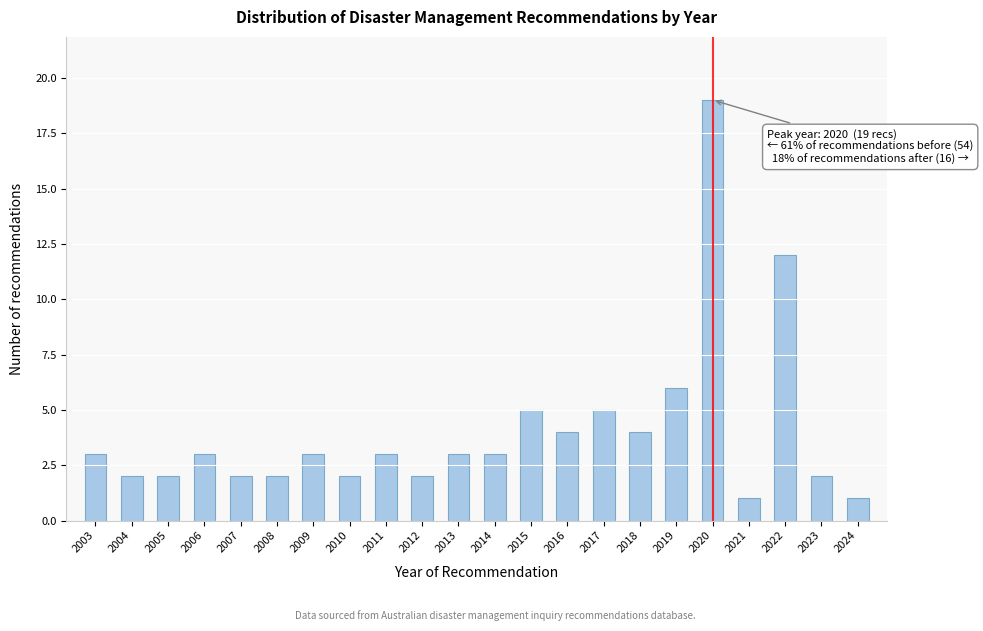

Reading left to right, list all the values displayed in this chart.

2003=3	2004=2	2005=2	2006=3	2007=2	2008=2	2009=3	2010=2	2011=3	2012=2	2013=3	2014=3	2015=5	2016=4	2017=5	2018=4	2019=6	2020=19	2021=1	2022=12	2023=2	2024=1